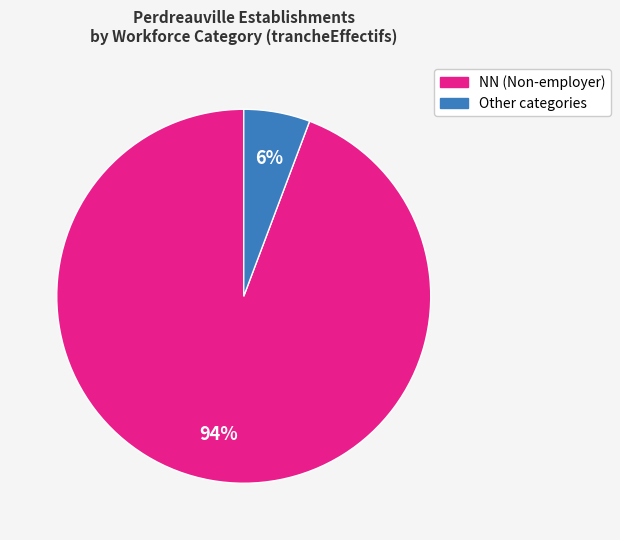

Is there a majority slice in this chart?

Yes